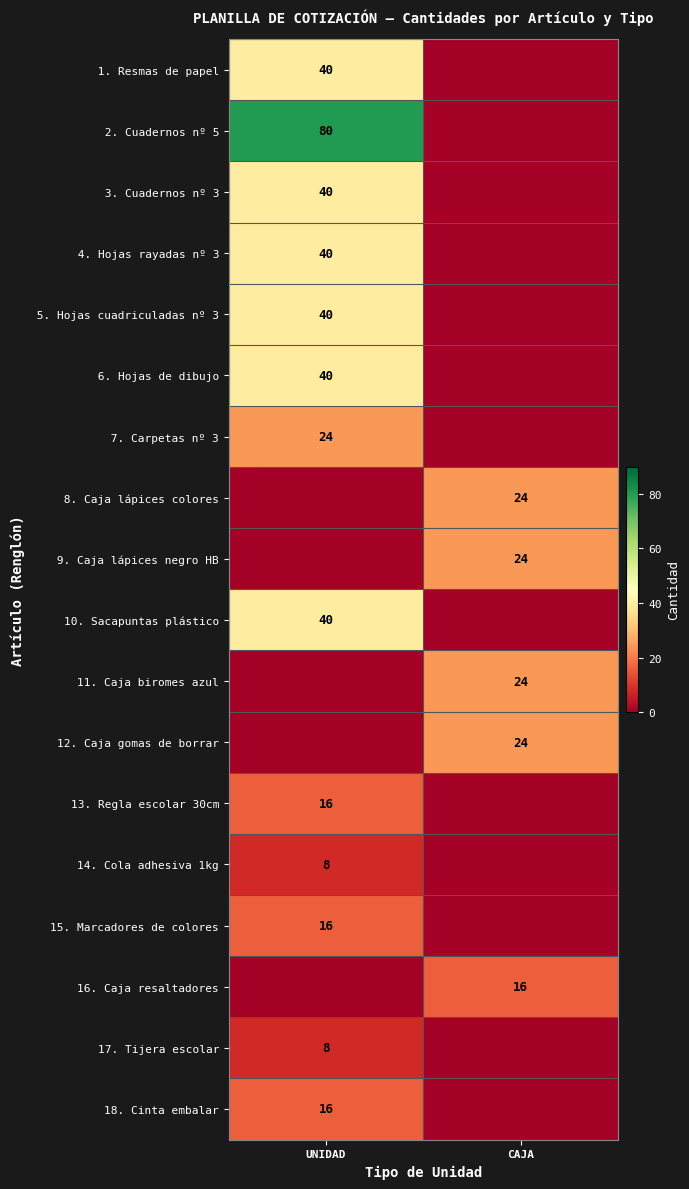

Is it true that 15. Marcadores de colores equals 16 at UNIDAD?

True